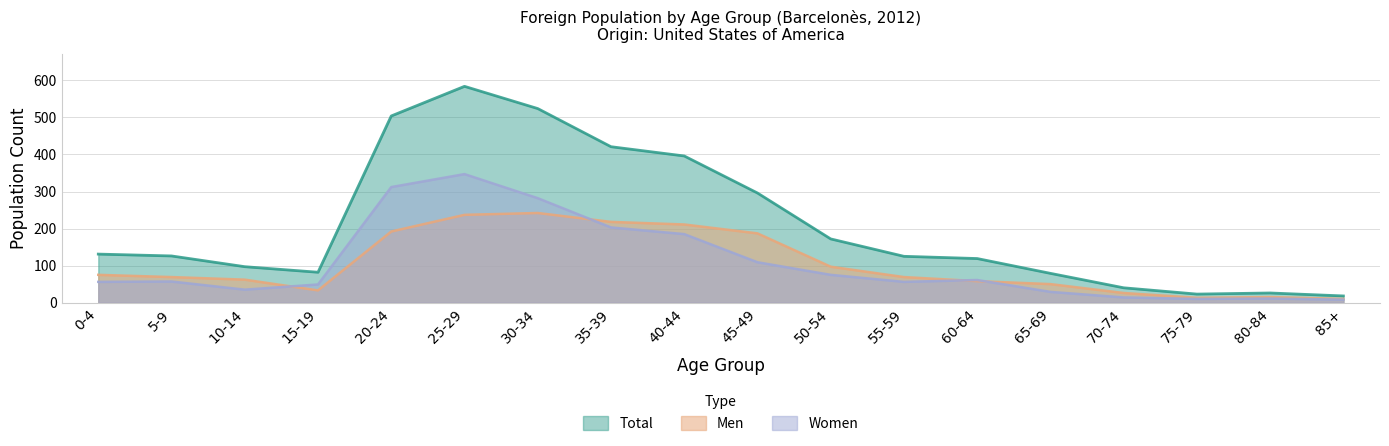

What are all the series names shown in the legend?

Total, Men, Women